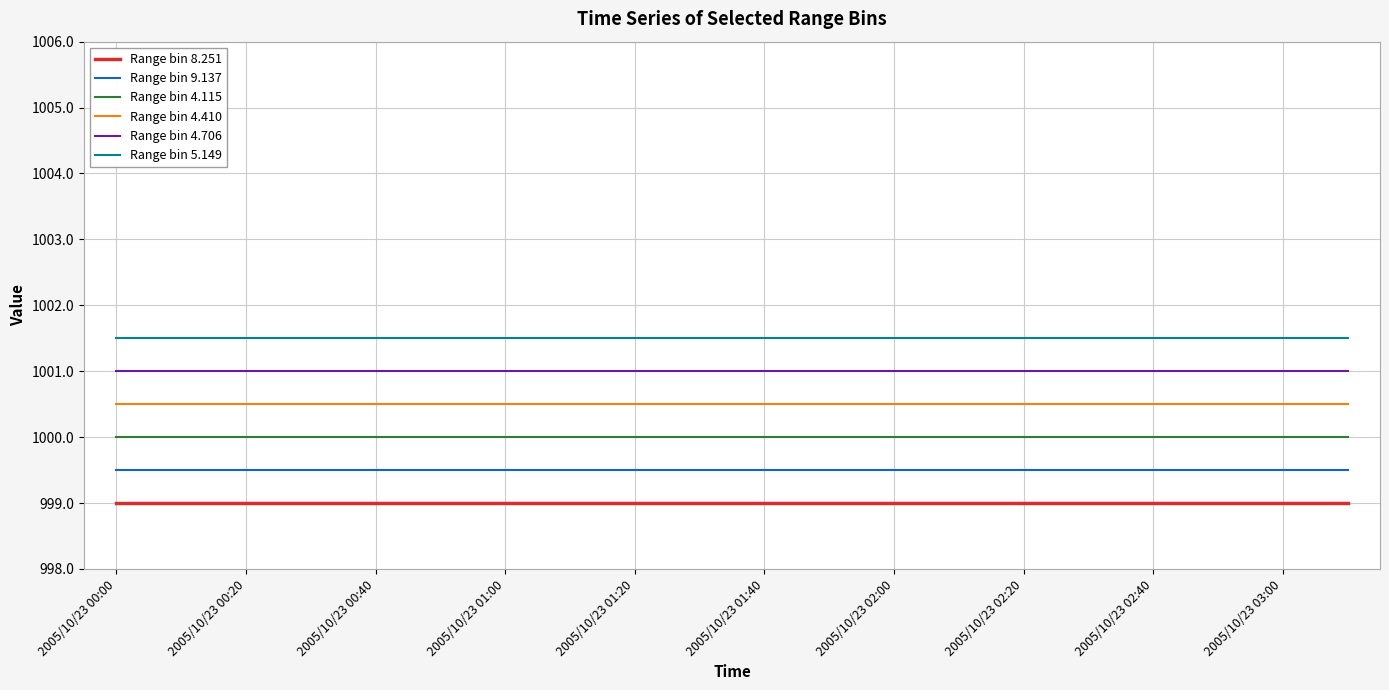

True or false: Range bin 4.706 and Range bin 5.149 cross at least once.

False